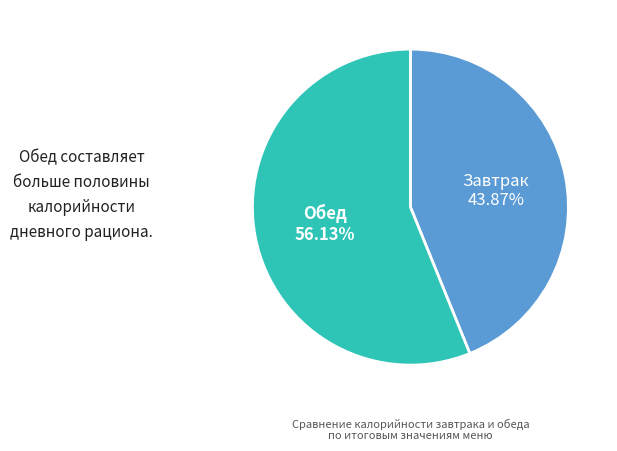

Combined, what portion of the pie is Завтрак and Обед?

100.0%